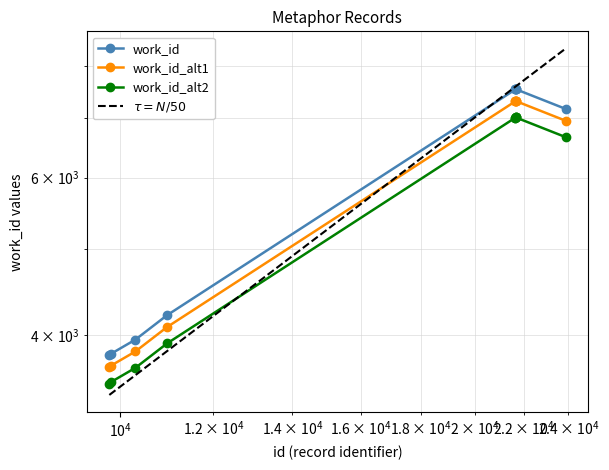

Which series has the largest range (max minus min)?

work_id